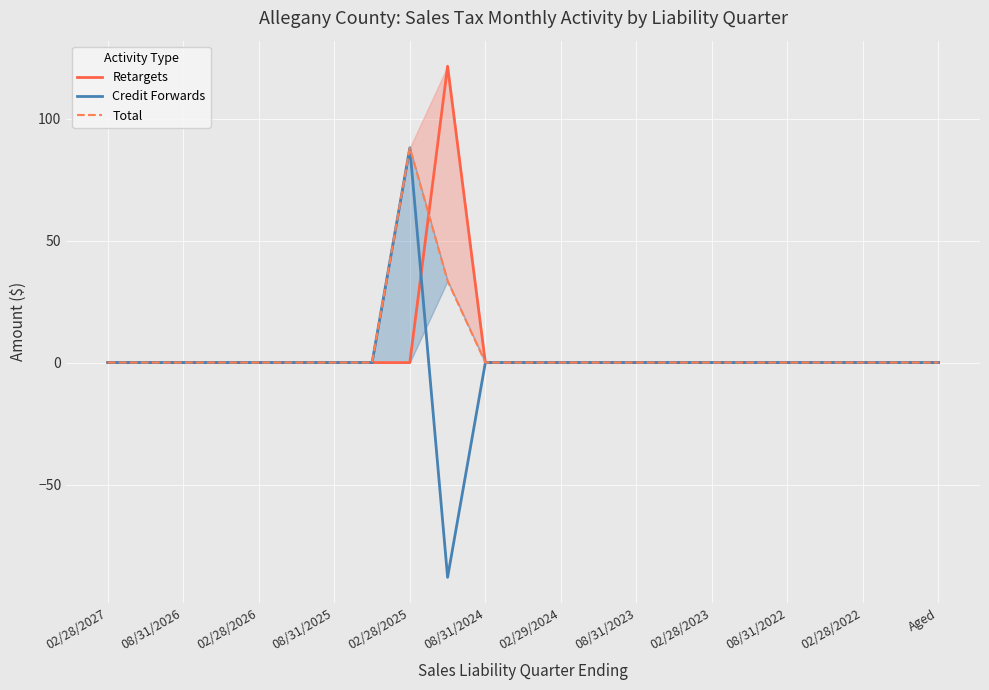

What are all the series names shown in the legend?

Retargets, Credit Forwards, Total